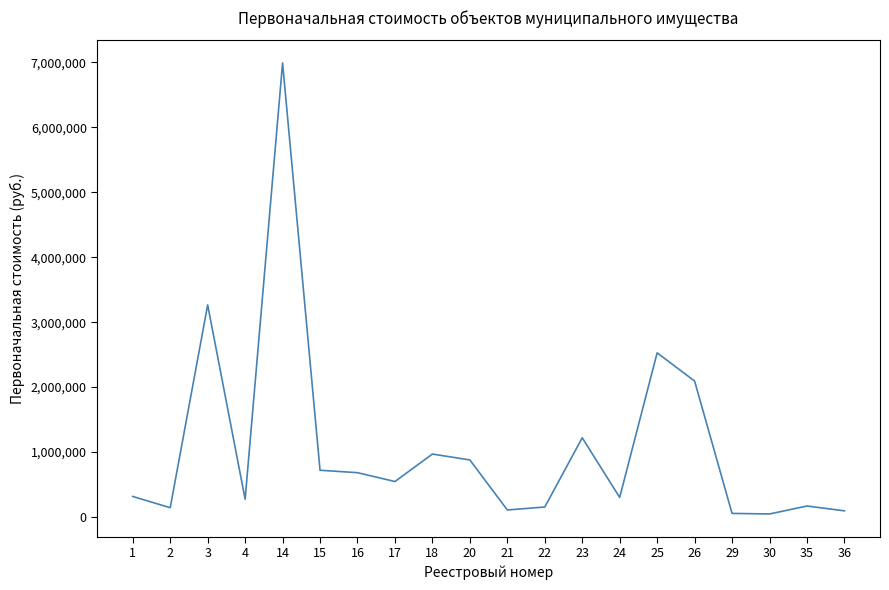

Between 35 and 26, which is larger?

26